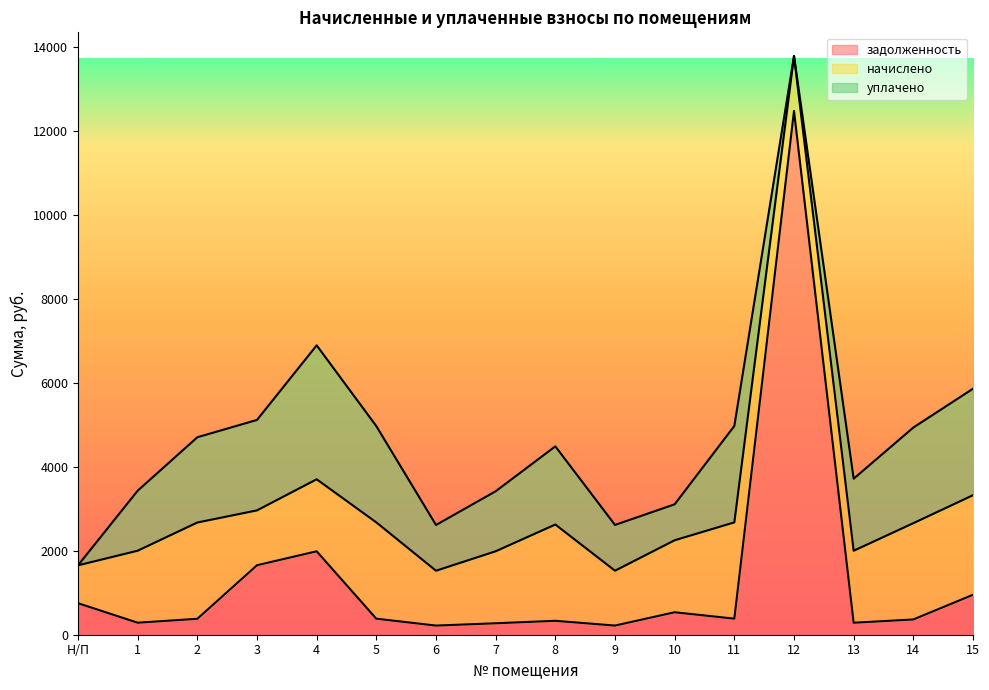

After their last crossing, which series has the higher values: уплачено or задолженность?

уплачено